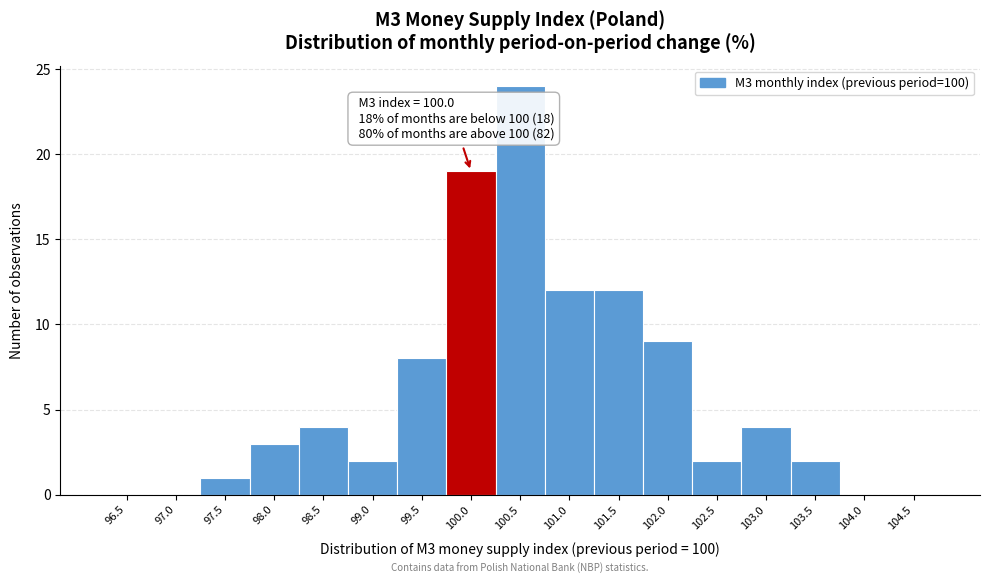

Reading left to right, what are all the values shown in this chart?

96.5=0	97.0=0	97.5=1	98.0=3	98.5=4	99.0=2	99.5=8	100.0=19	100.5=24	101.0=12	101.5=12	102.0=9	102.5=2	103.0=4	103.5=2	104.0=0	104.5=0